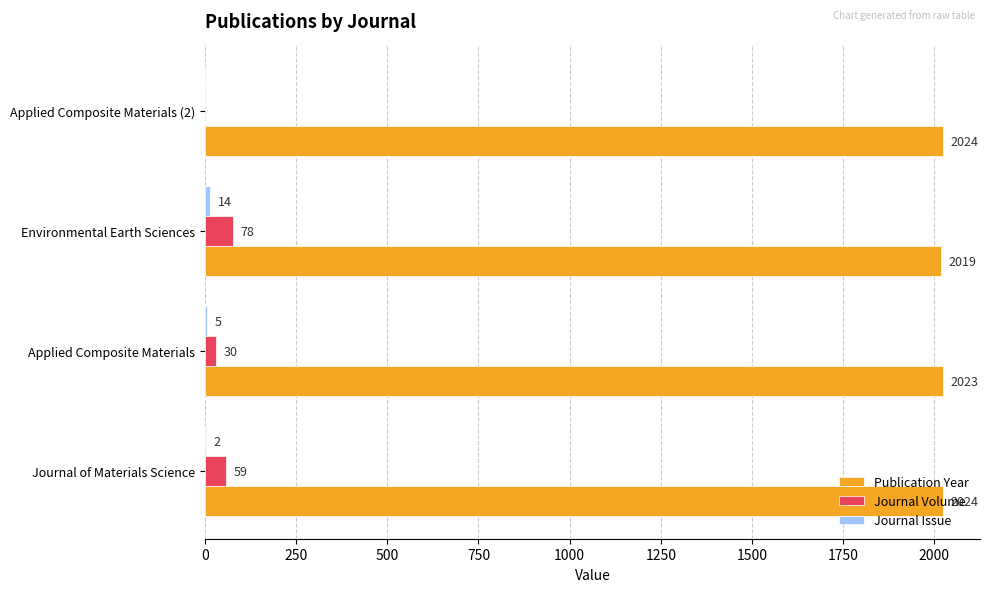

What is the maximum value for Publication Year?

2024